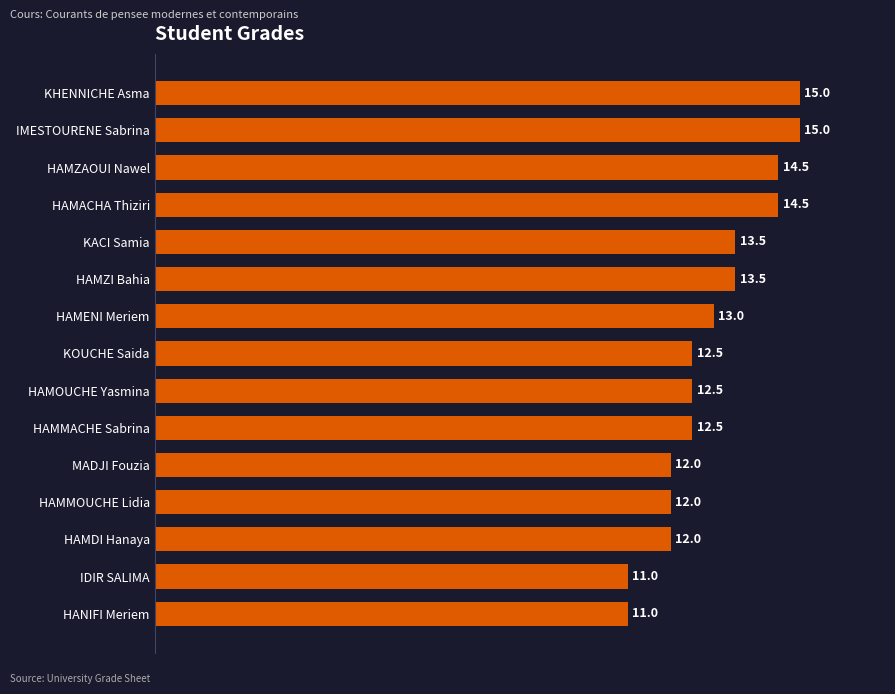

Are the bars horizontal?

Yes